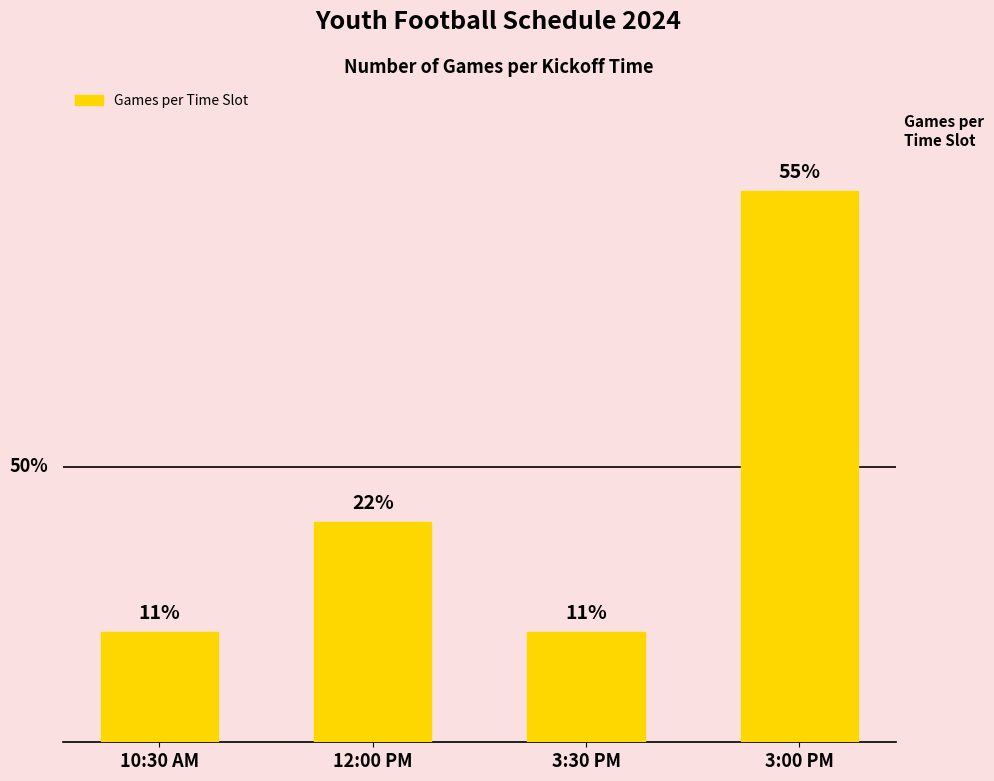

Is it true that the value at 3:00 PM is 5?

True